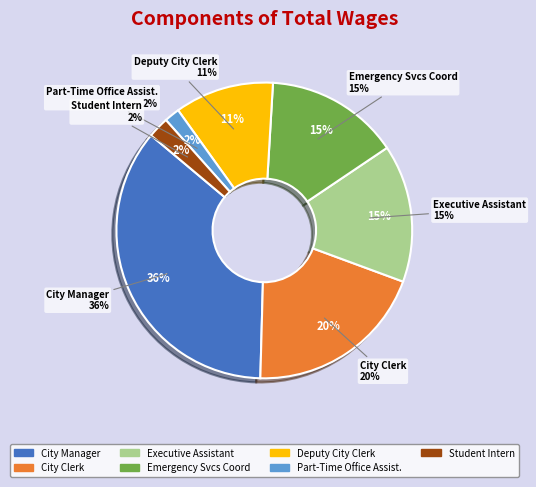

To the nearest percent, what is the difference between the largest and smallest slice percentages?

34%